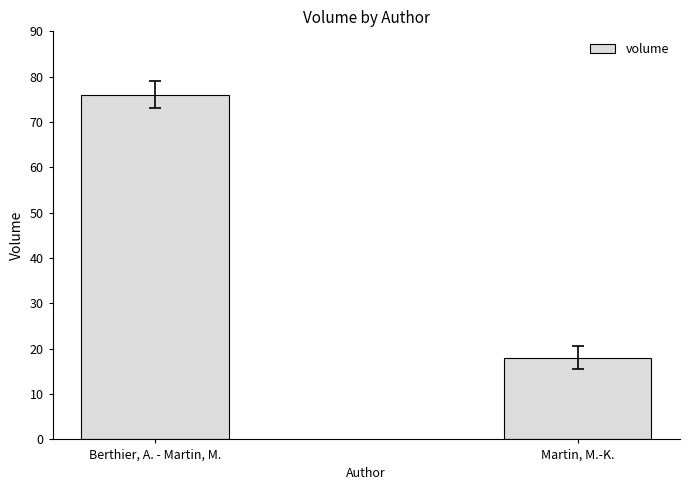

Reading right to left, what are all the values shown in this chart?

18	76